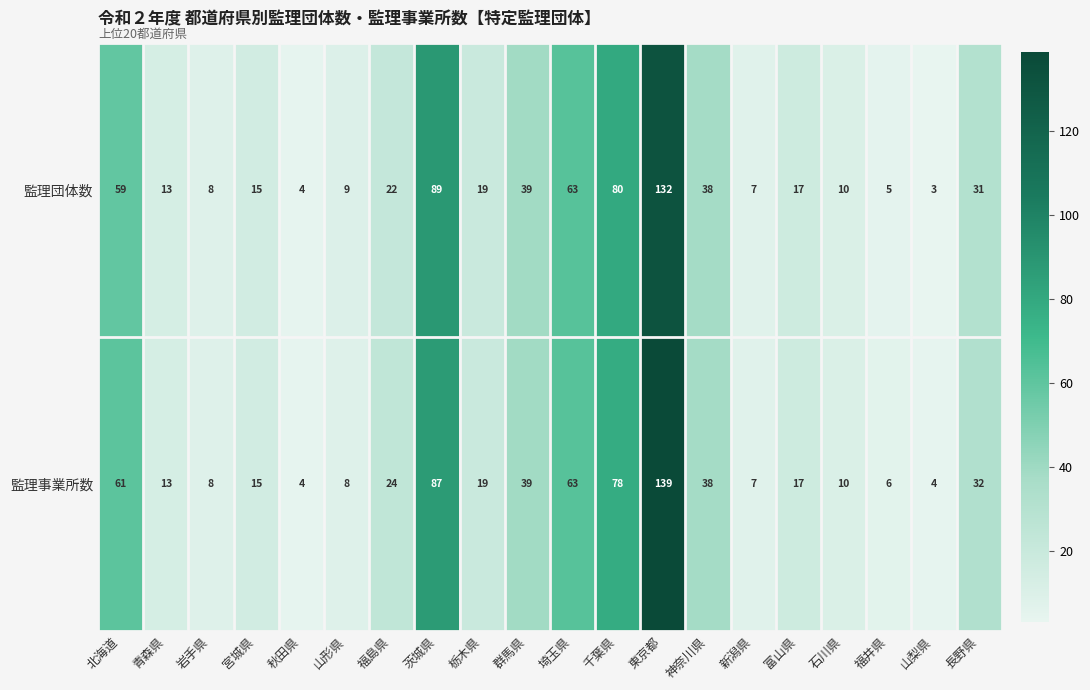

What is the average value of the 監理事業所数 series?

34